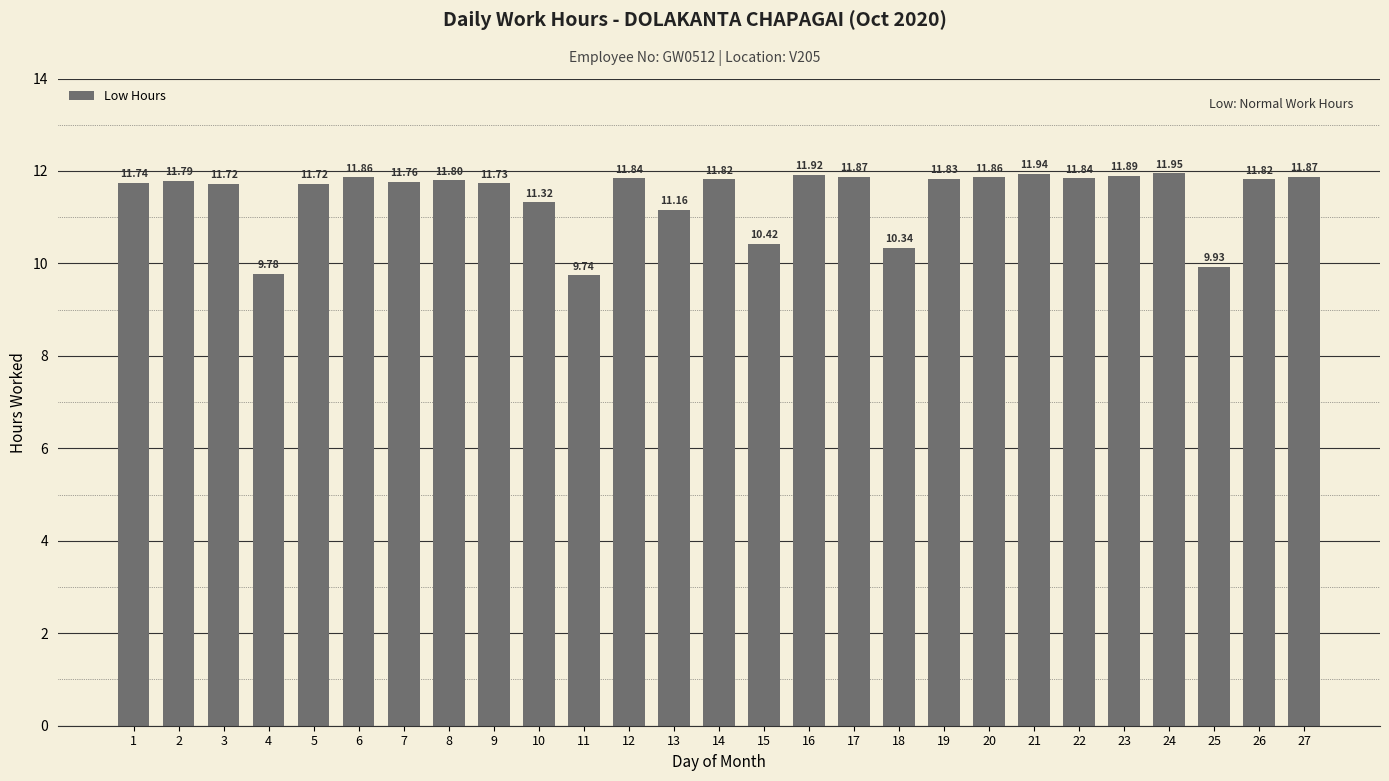

What is the average value?

11.5